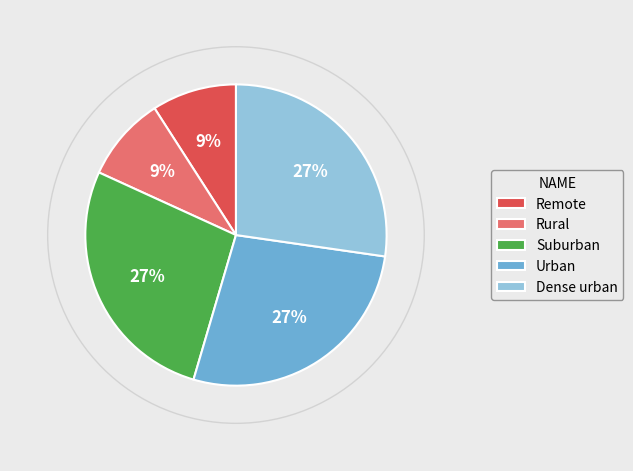

Approximately how many times larger is the value at Remote compared to Dense urban?

0.3